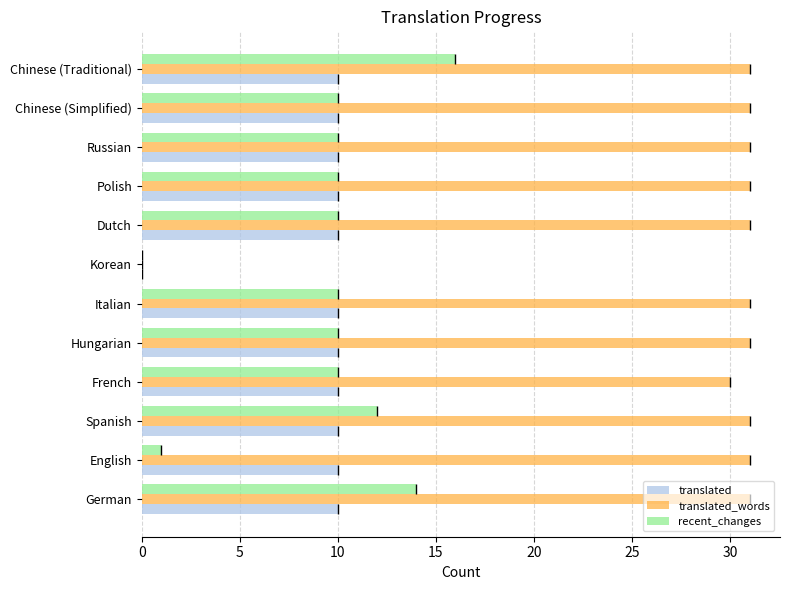

What is the sum of all translated values?

110